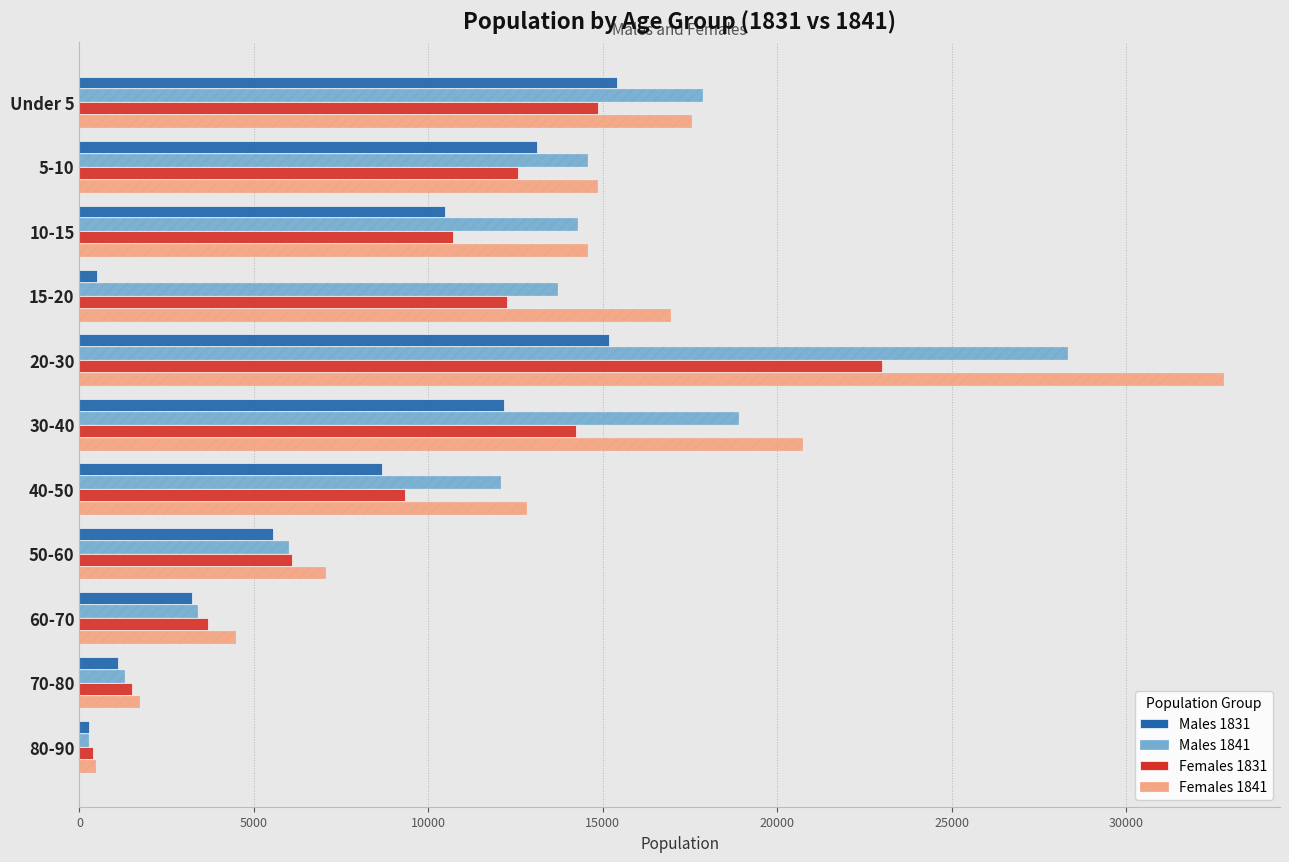

What are all the series names shown in the legend?

Males 1831, Males 1841, Females 1831, Females 1841